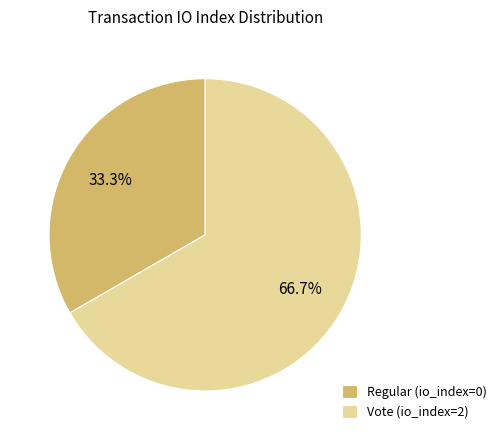

Rank the categories by value from lowest to highest.

Regular (io_index=0), Vote (io_index=2)